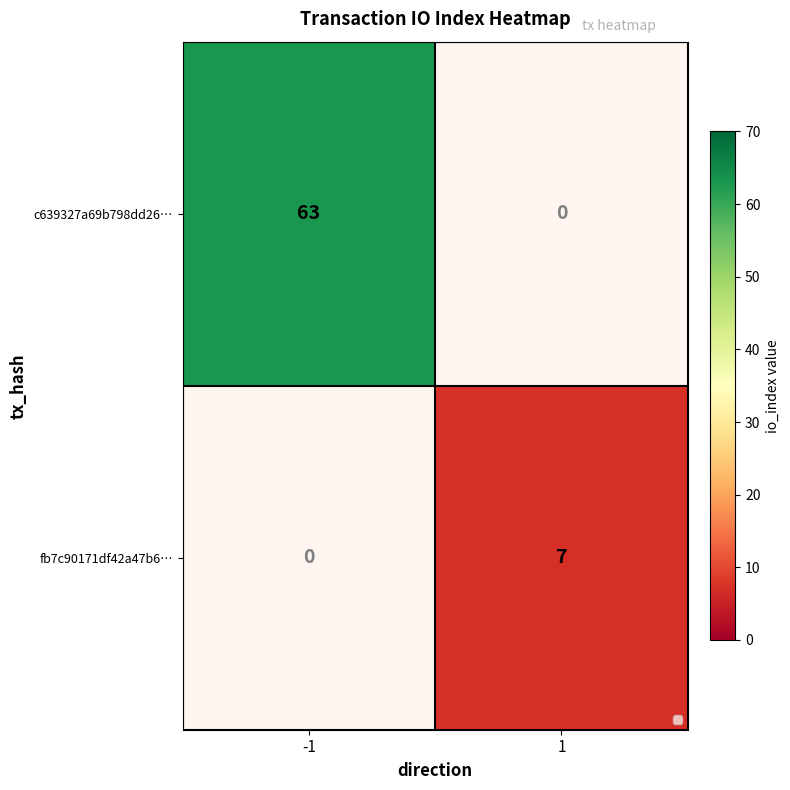

What is the maximum value for c639327a69b798dd26…?

63